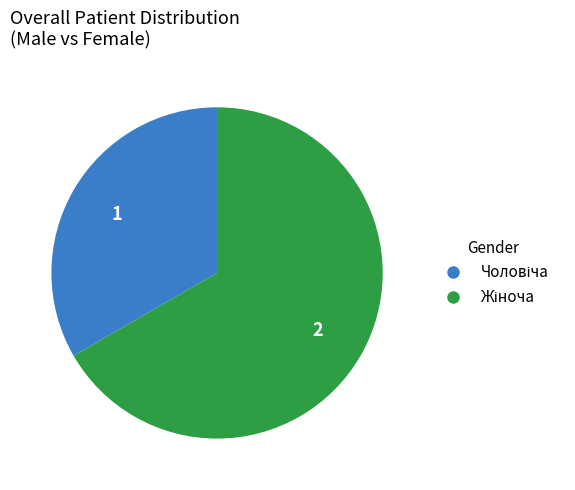

Is there a majority slice in this chart?

Yes